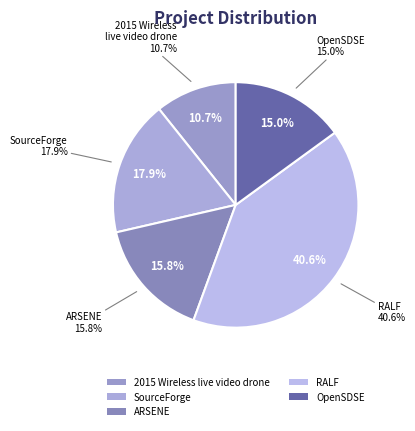

Do ARSENE and SourceForge together represent more than half of the pie?

No